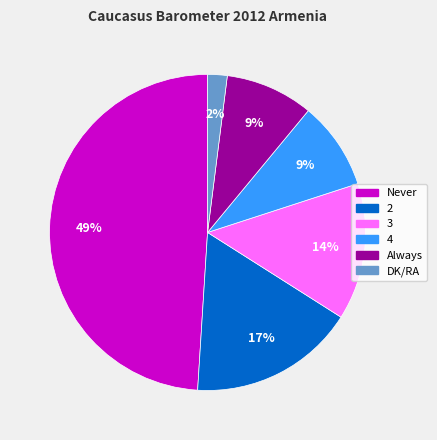

Which category has the smallest portion of the pie?

DK/RA